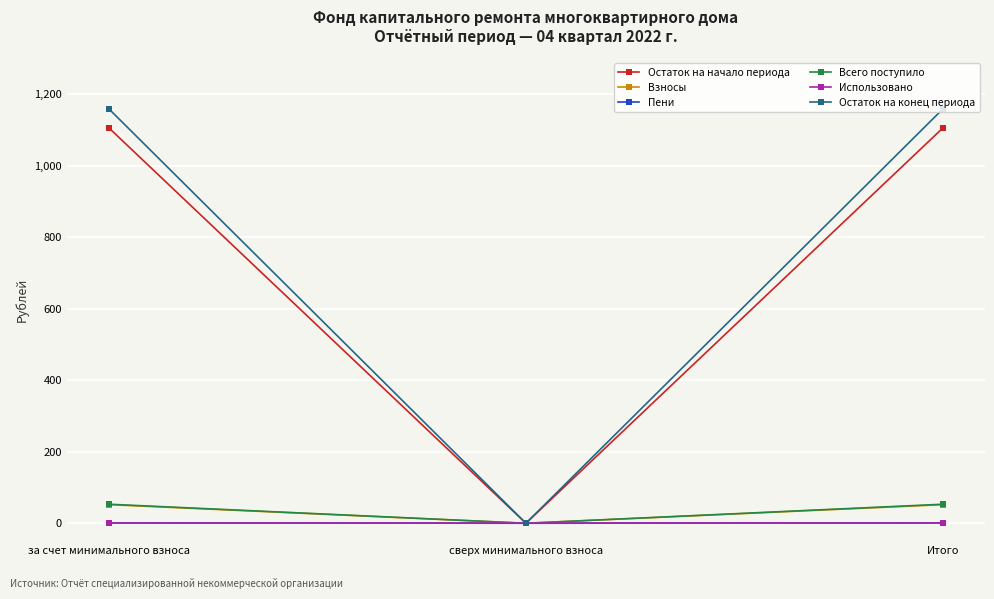

What is the maximum value shown in the chart?

1159.4